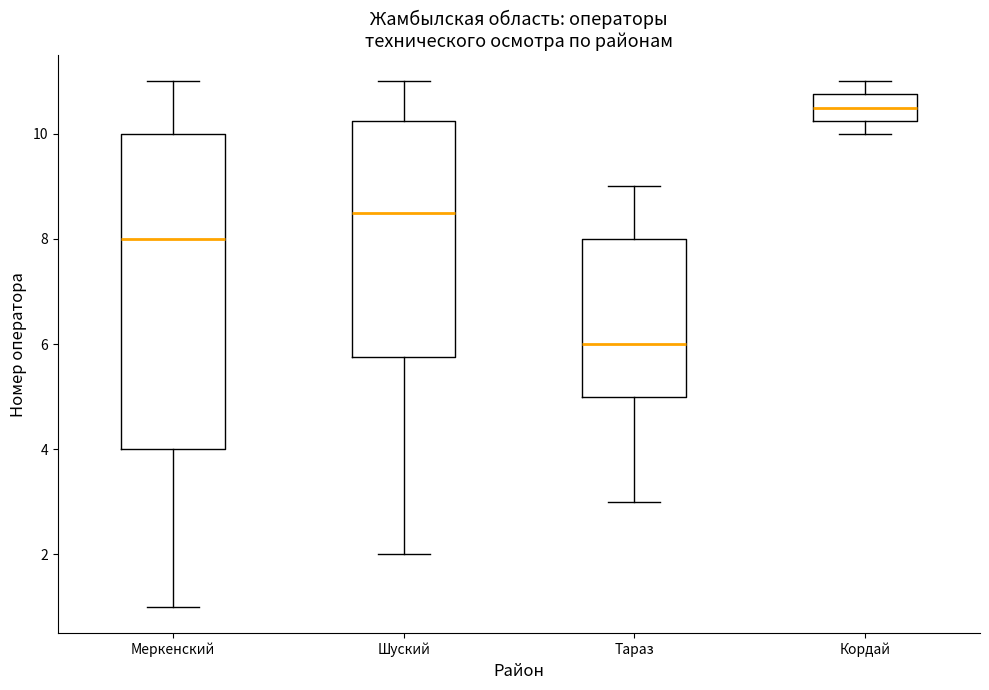

Comparing the boxes themselves (not the whiskers), which one is the tallest?

Меркенский